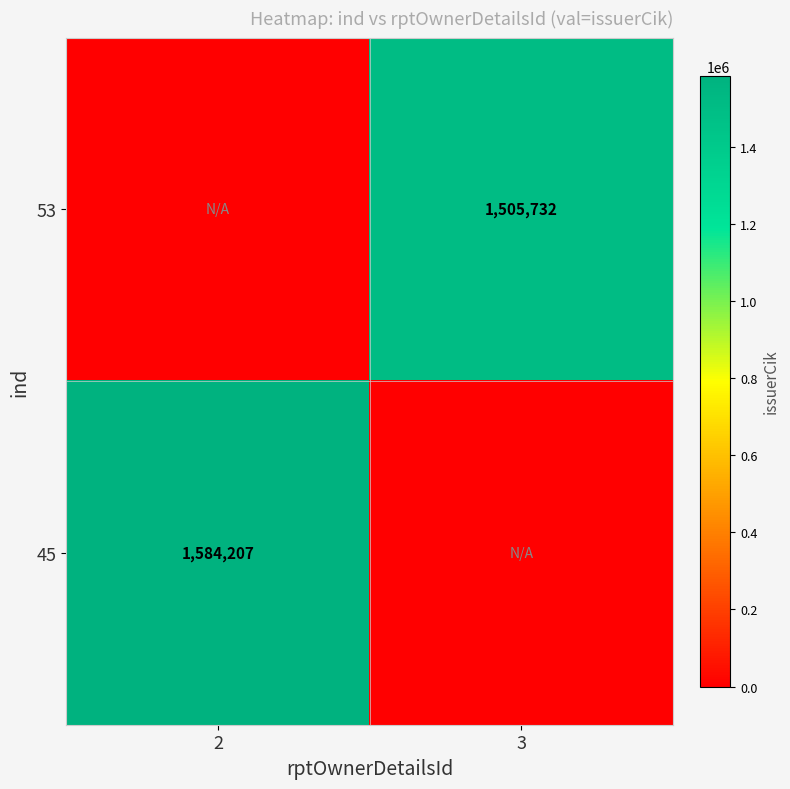

Is it true that 45 equals 2605102 at 2?

False